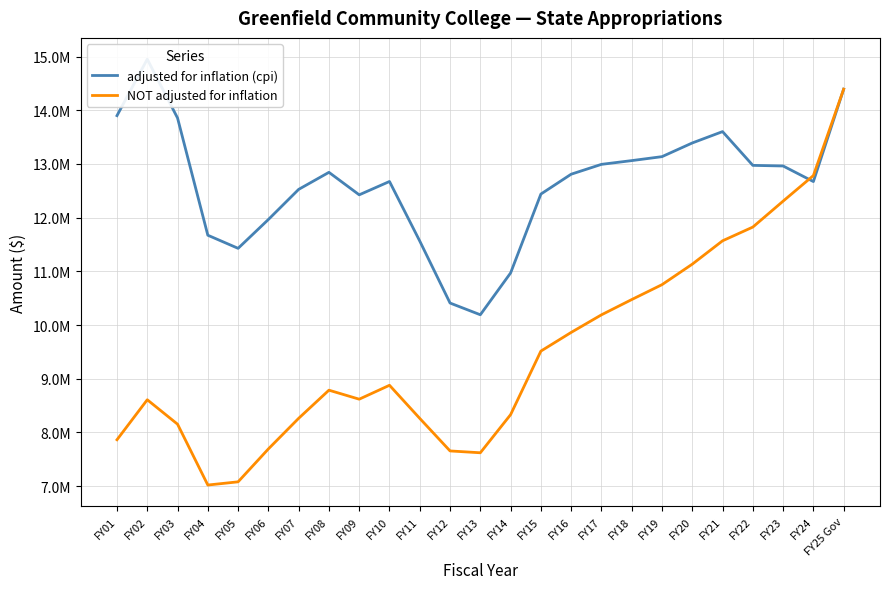

Where is NOT adjusted for inflation nearest to the value 10706960?

FY19